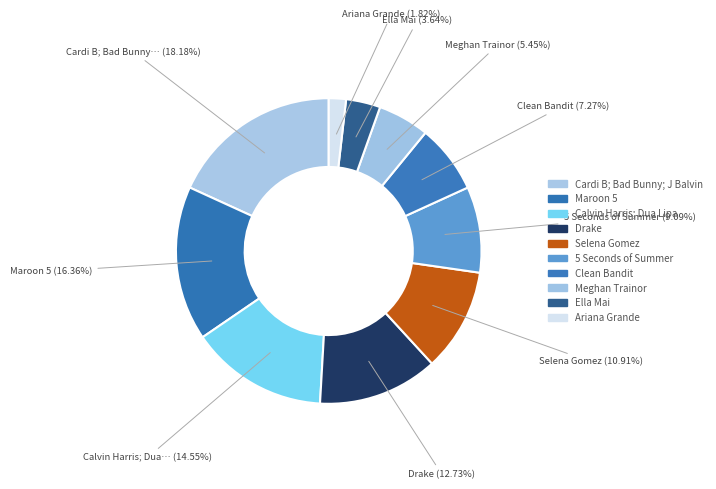

How many slices are in this pie chart?

10